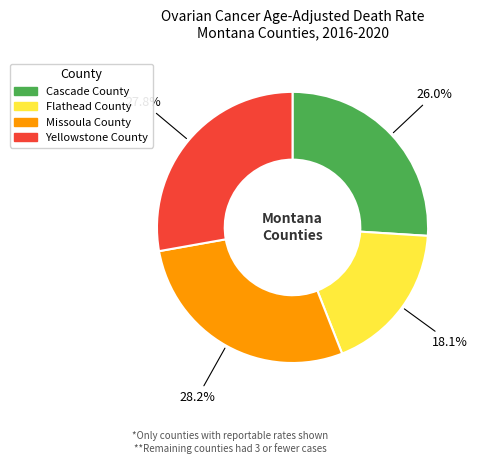

What is the smallest slice in the pie chart?

Flathead County